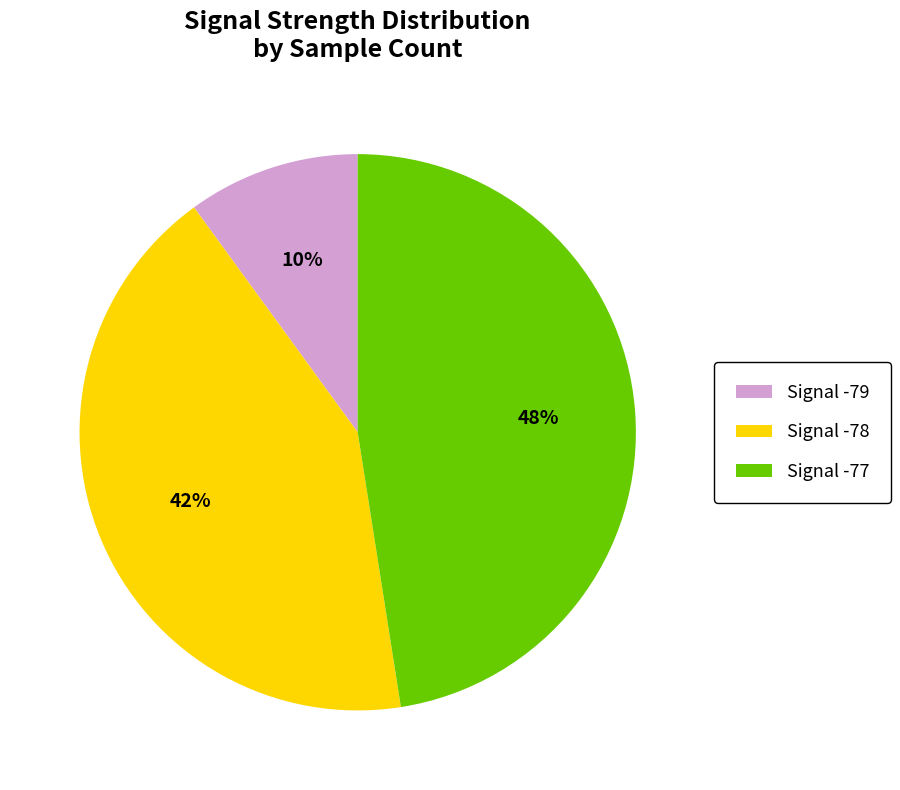

Rank the categories by value from lowest to highest.

Signal -79, Signal -78, Signal -77